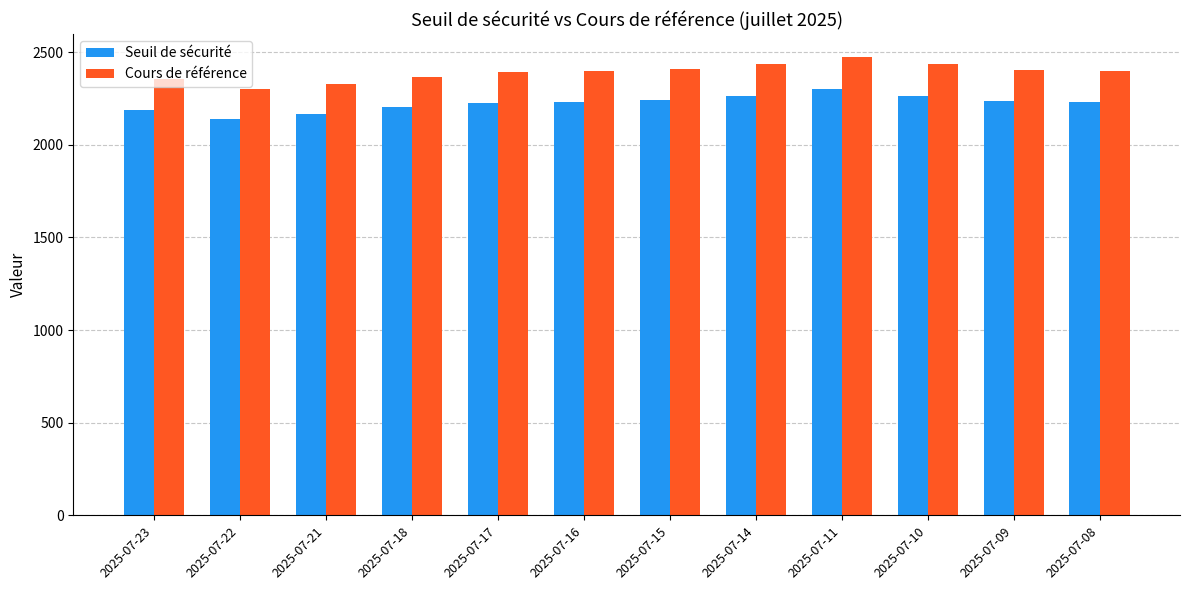

Which series has the largest total across all categories?

Cours de référence